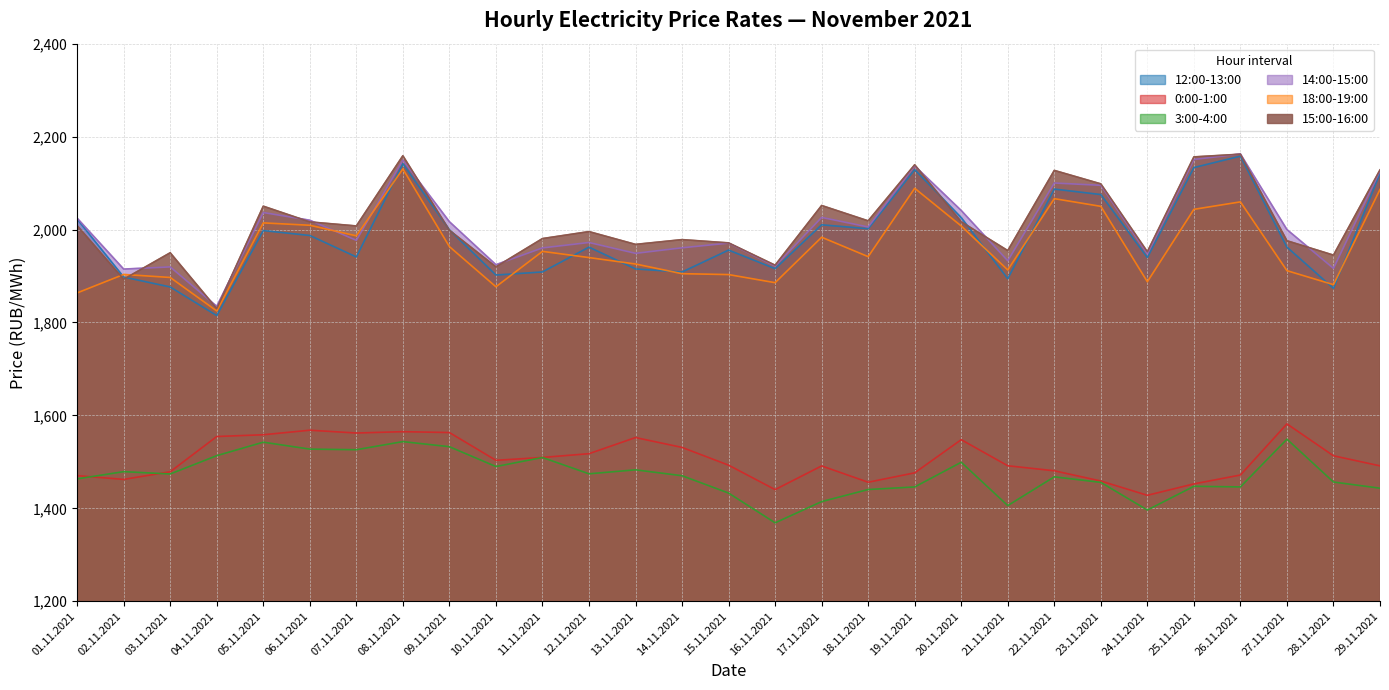

What position from the left is 07.11.2021?

7